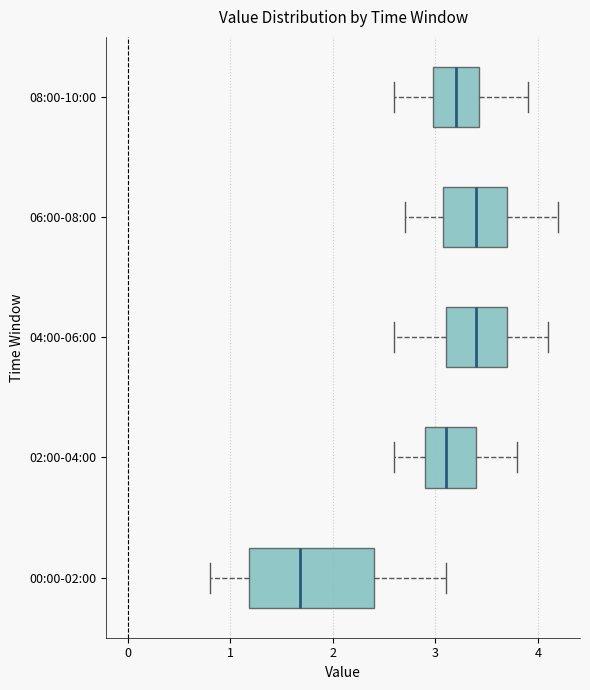

Where does the left whisker of the box for 08:00-10:00 end on the x-axis? The values are not printed on the chart, so give them approximately, as read against the axis.

2.6